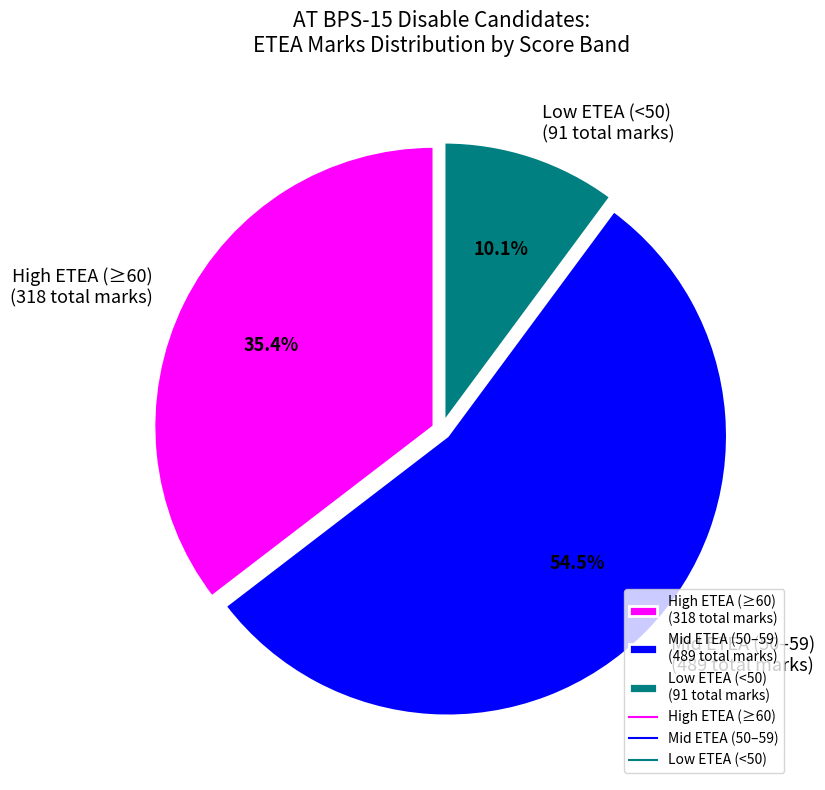

Which category has the smallest portion of the pie?

Low ETEA (<50) (91 total marks)